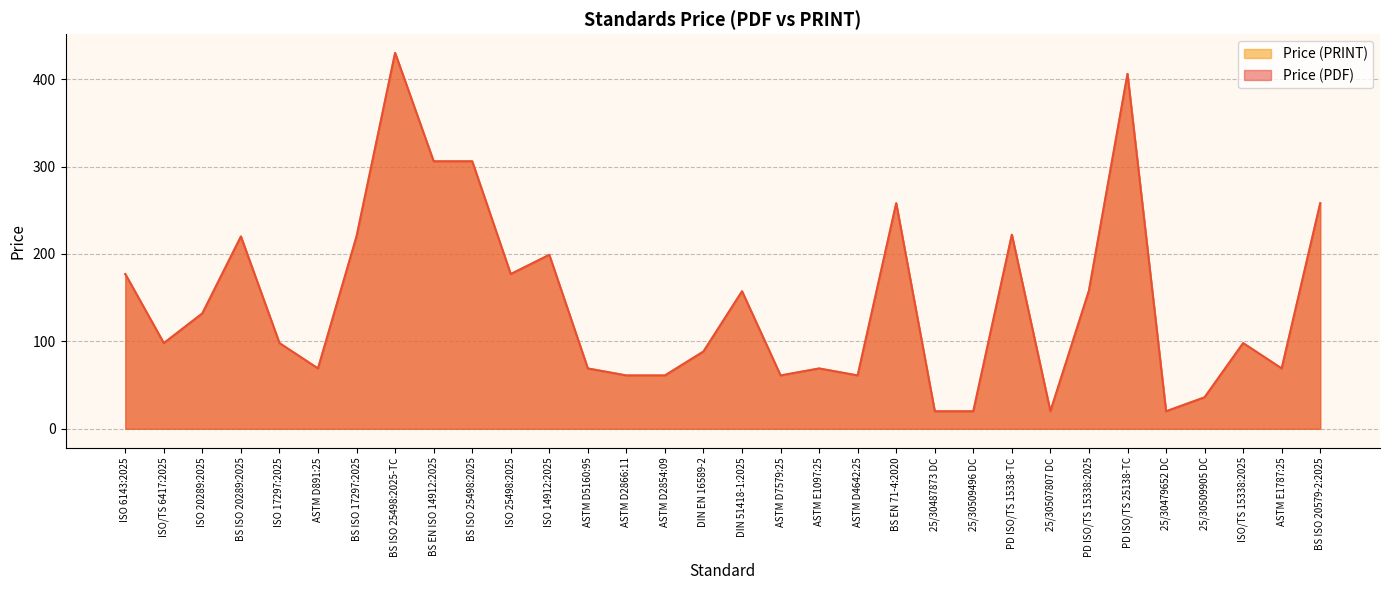

The value of Price (PDF) at ASTM D2854:09 is 61.0. True or false?

True